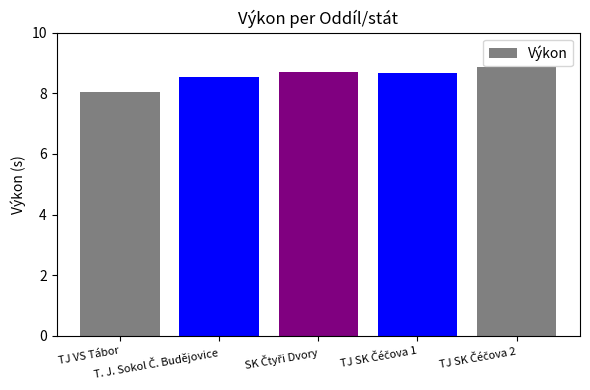

What is the value of the 2nd bar from the left?

8.6